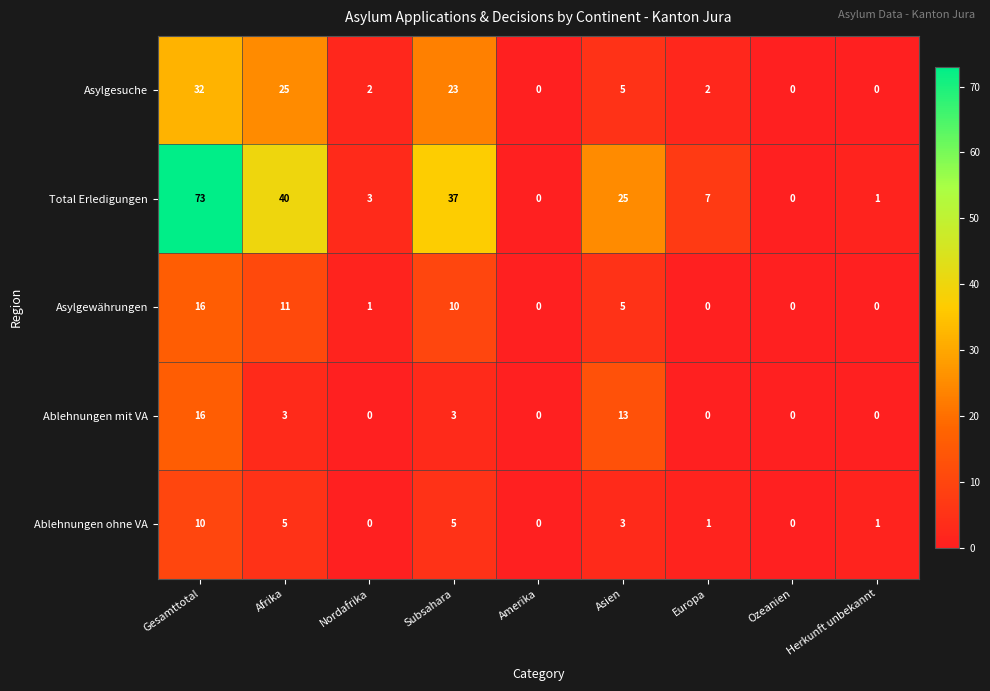

Count the Ablehnungen ohne VA values in the range 0 to 5.

8